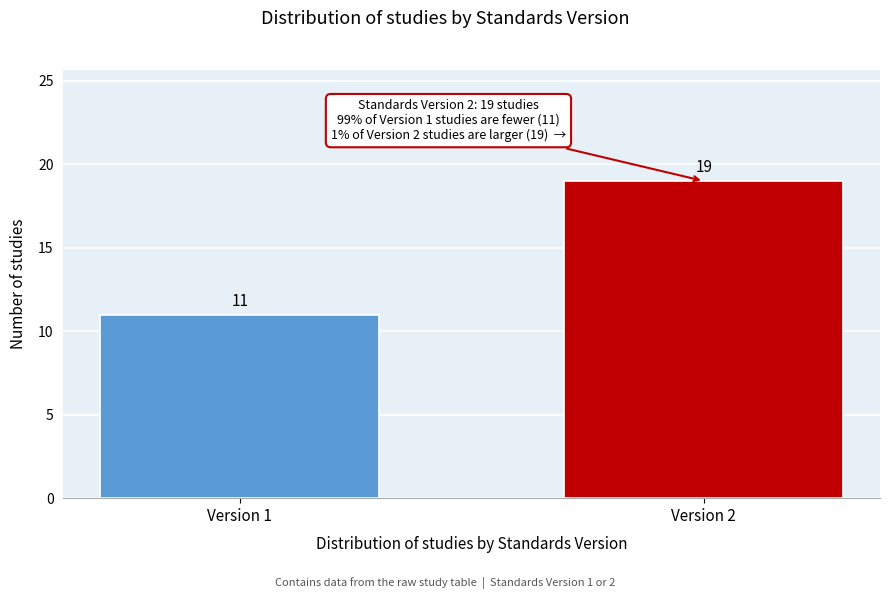

Reading left to right, list all the values displayed in this chart.

11	19